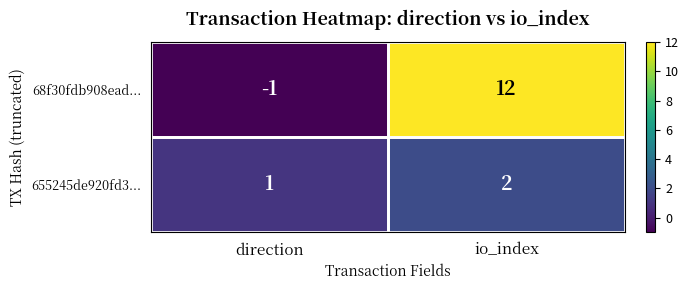

At which label does 68f30fdb908ead... reach its minimum?

direction